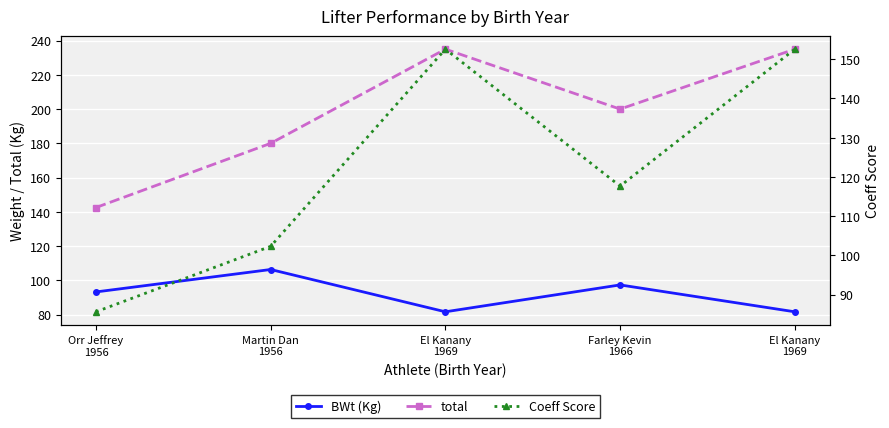

What are all the series names shown in the legend?

BWt (Kg), total, Coeff Score